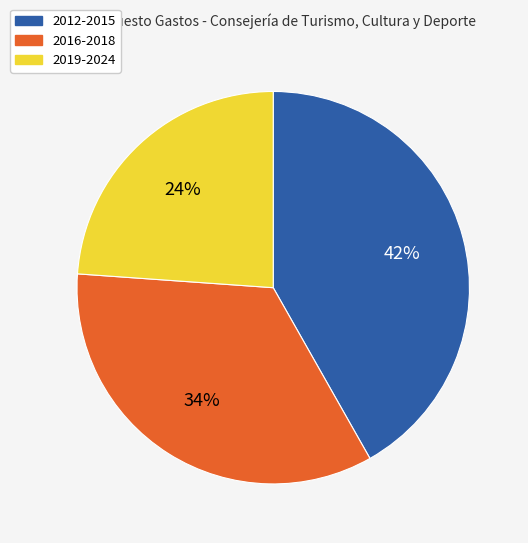

To the nearest percent, what is the difference between the largest and smallest slice percentages?

18%